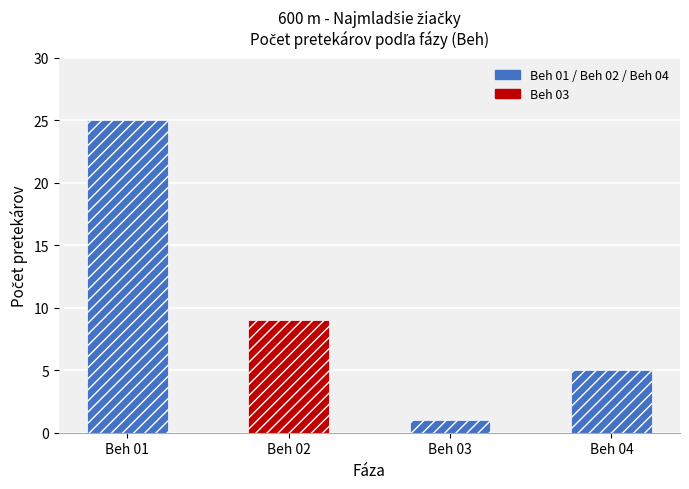

What is the greatest value displayed?

25